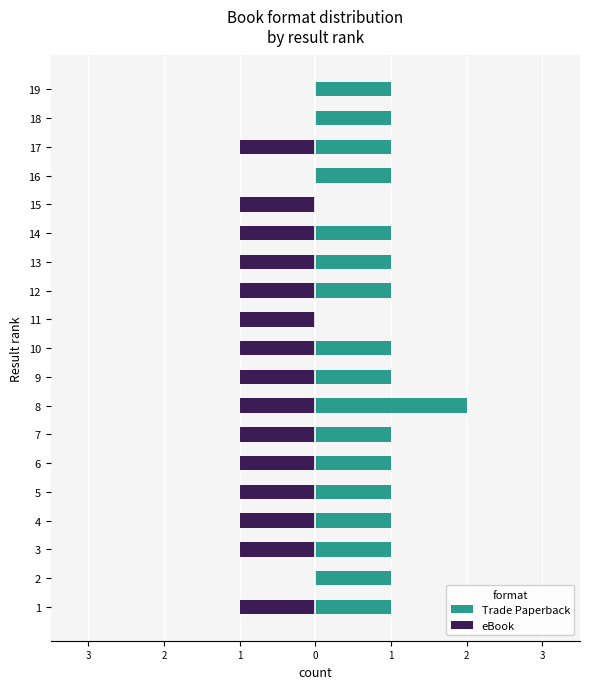

List the series in order of their overall mean, highest first.

Trade Paperback, eBook